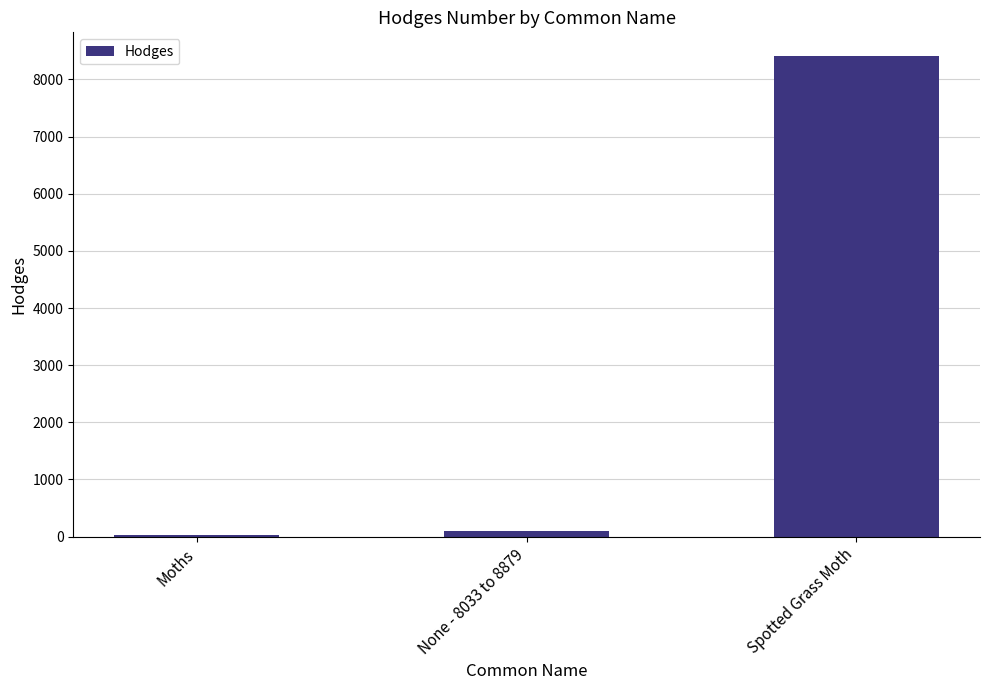

At which label does the data first exceed 93?

None - 8033 to 8879